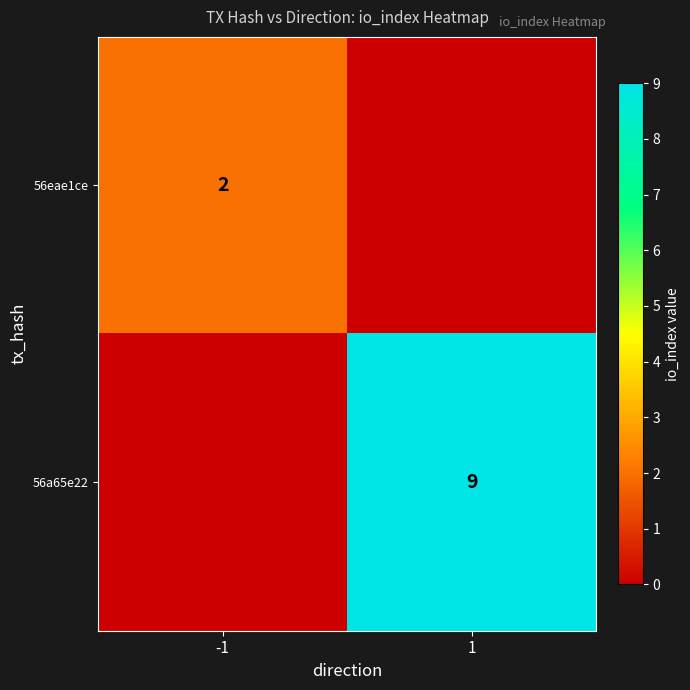

The 56eae1ce series shows 2 at -1. True or false?

True